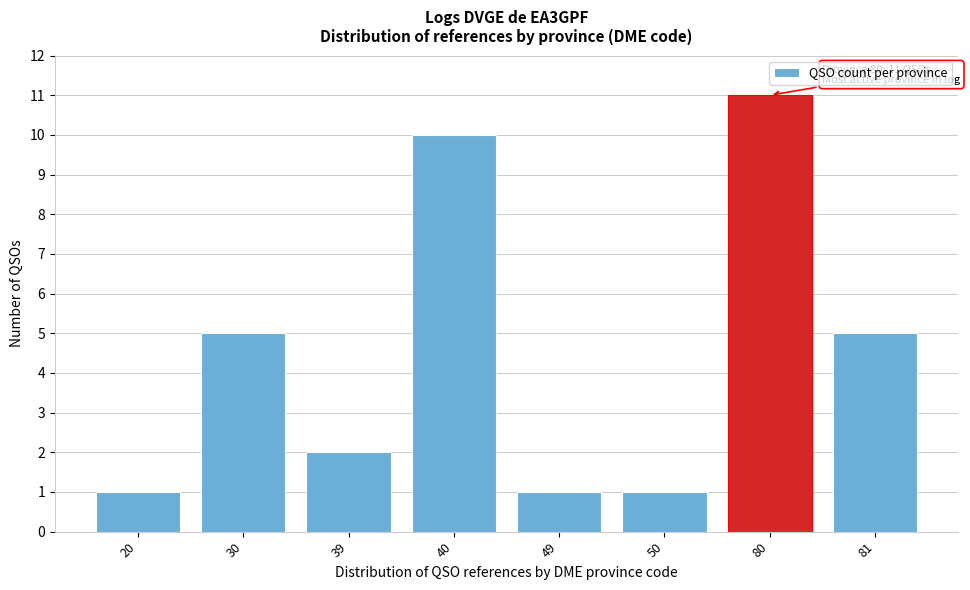

Reading left to right, list all the values displayed in this chart.

1	5	2	10	1	1	11	5